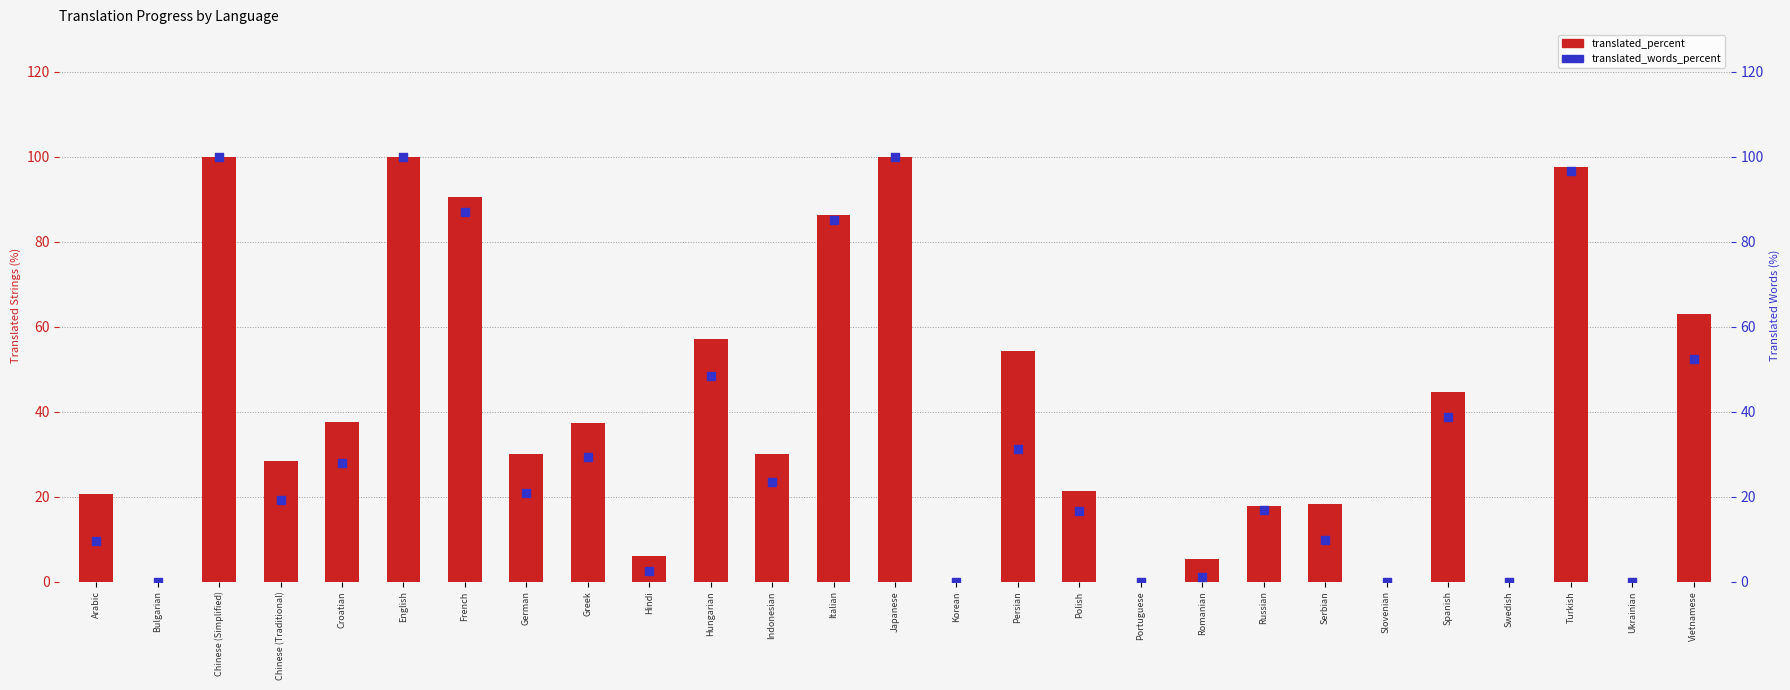

At how many categories does at least one series exceed 3?

21